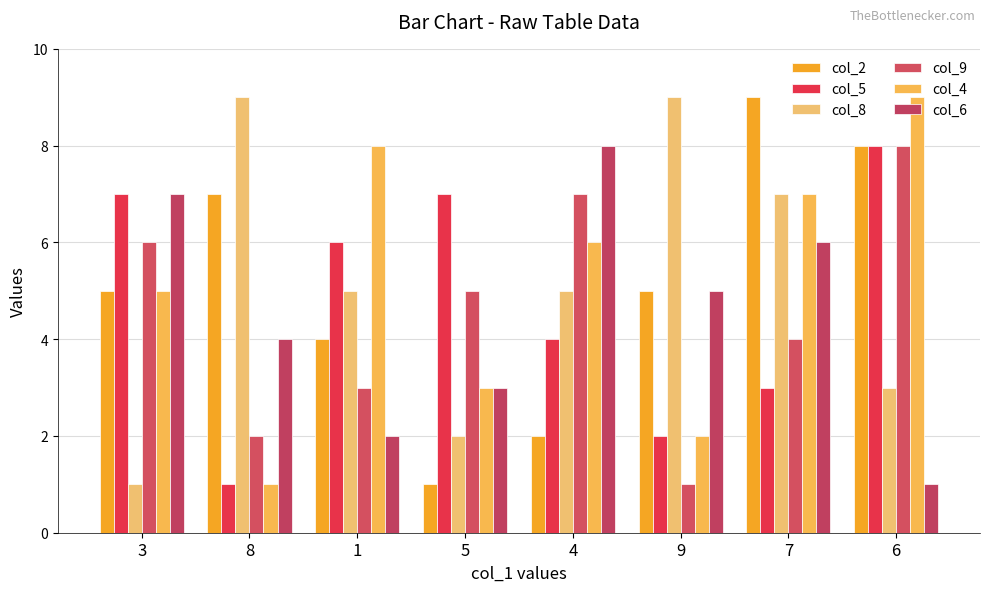

Rank the series at 9 from lowest to highest value.

col_9, col_5, col_4, col_2, col_6, col_8